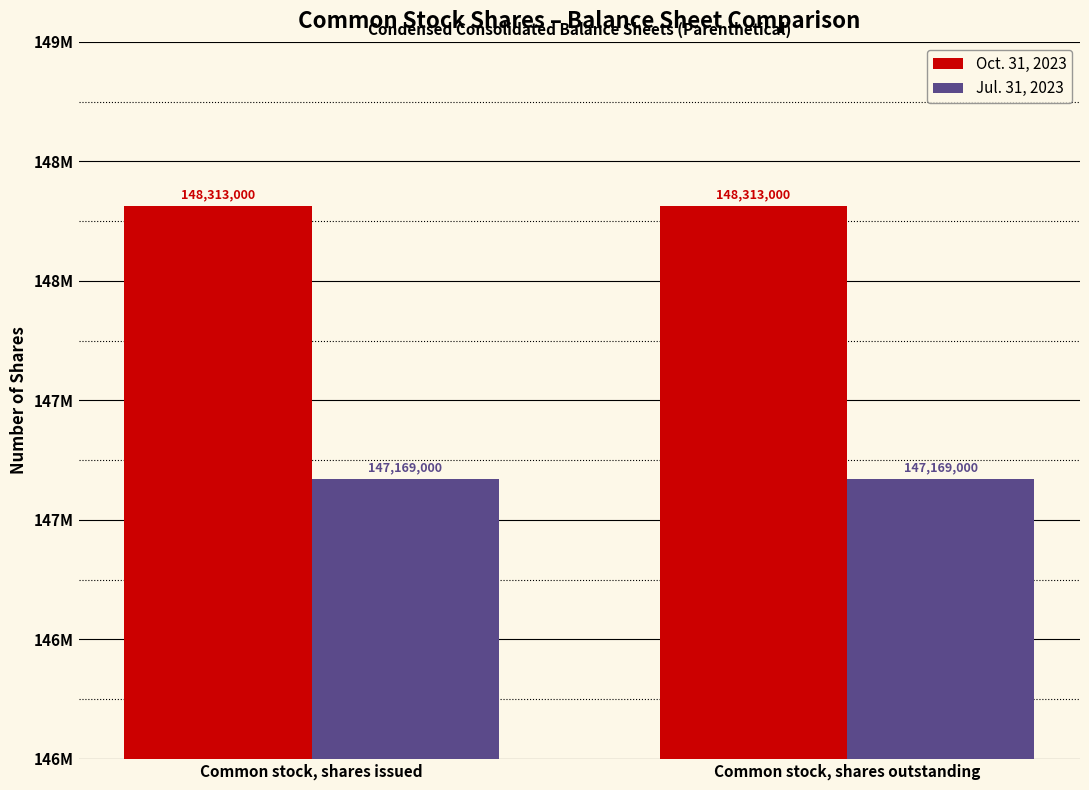

At which label does Oct. 31, 2023 reach its peak?

Common stock, shares issued